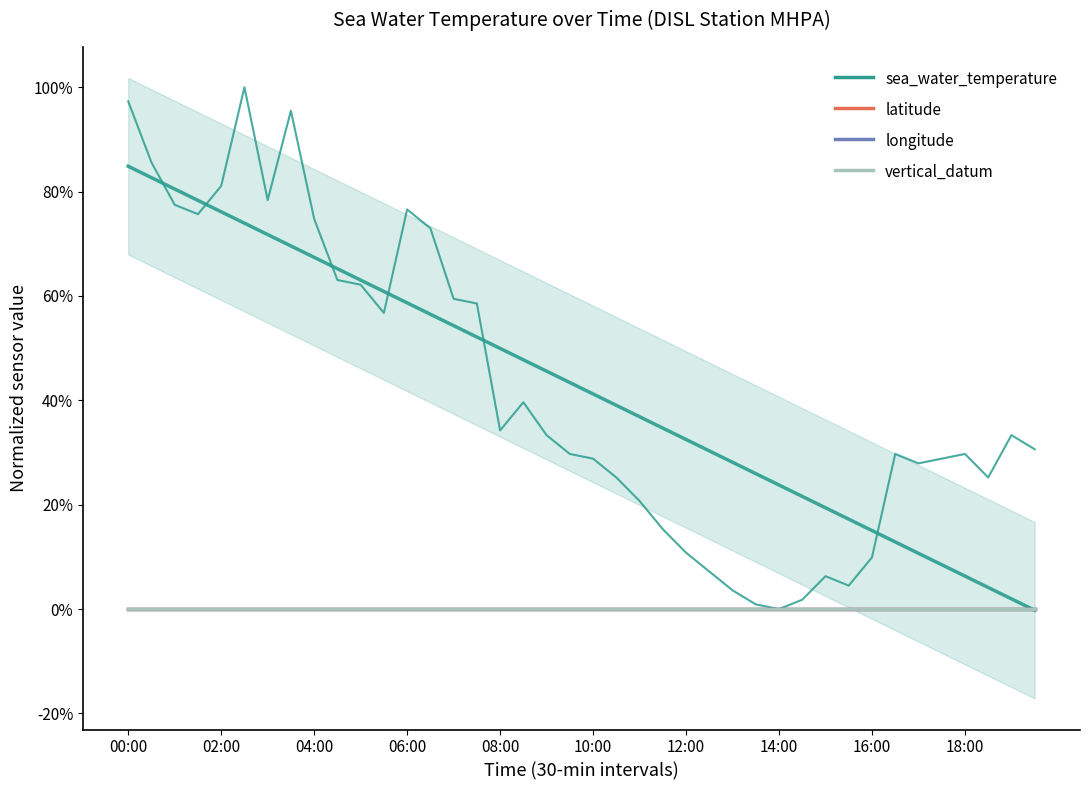

What is the sum of all sea_water_temperature values?

16.9